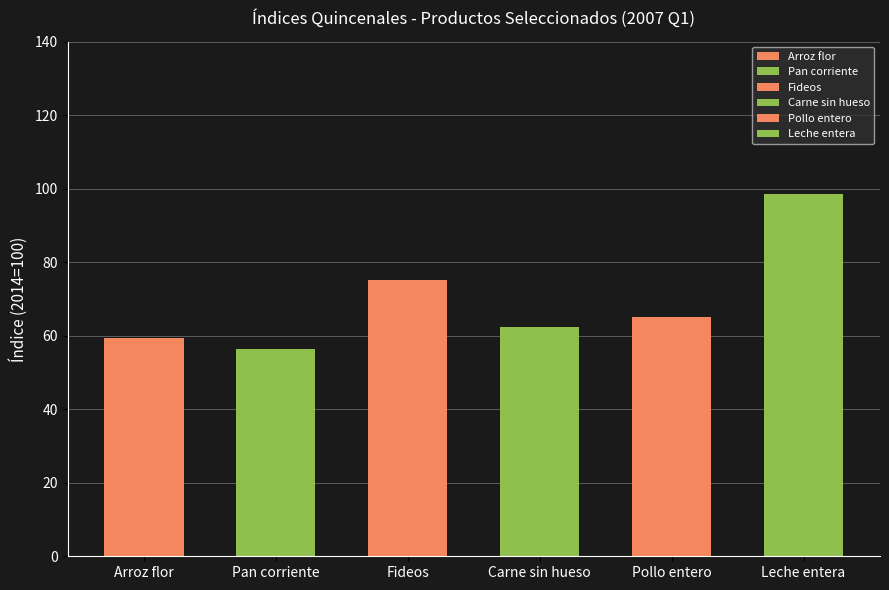

What is the greatest value displayed?

98.6